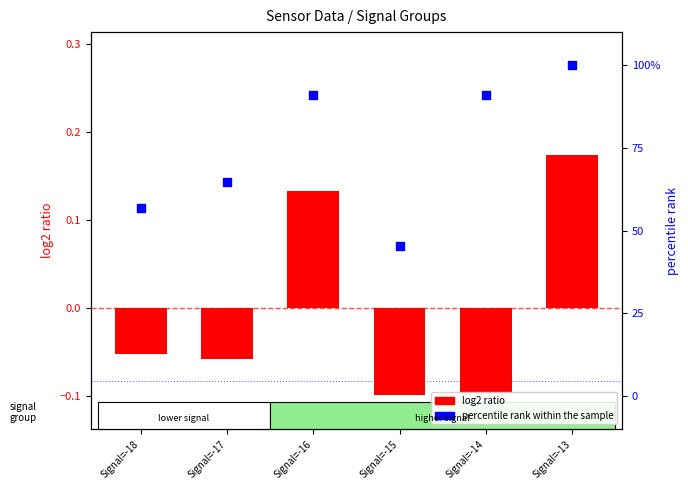

What is the total value across all series at Signal=-16?

91.0